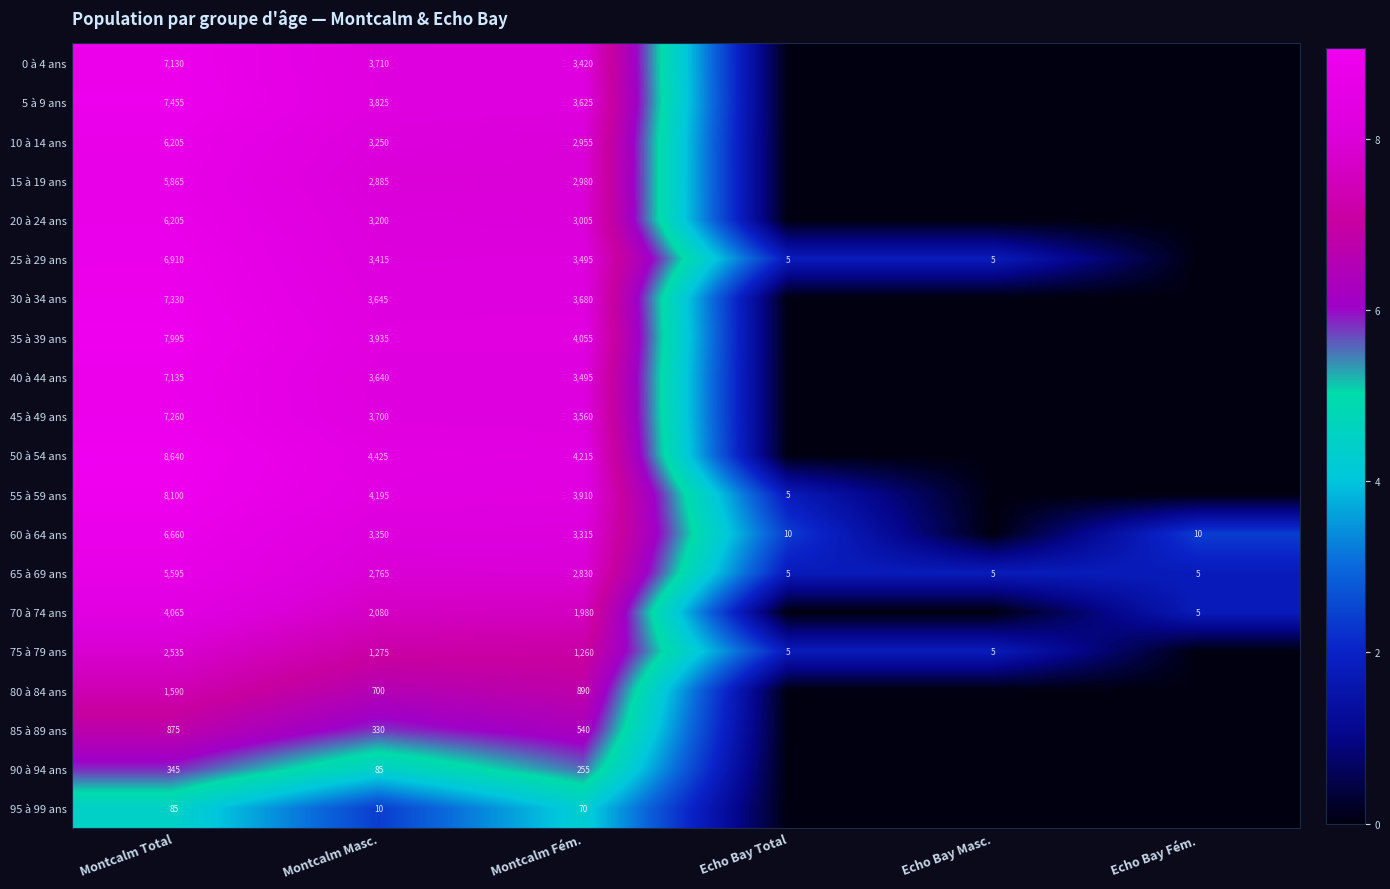

Is it true that 50 à 54 ans equals 4425 at Montcalm Masc.?

True